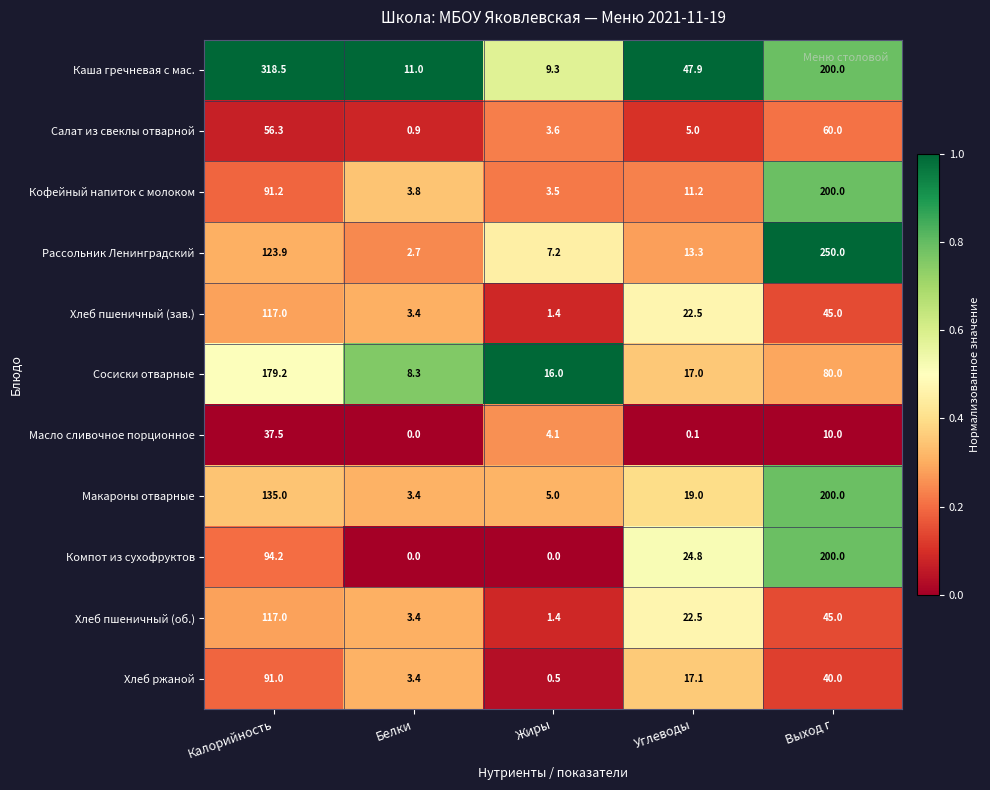

Which series changed the most between Белки and Углеводы?

Каша гречневая с мас.